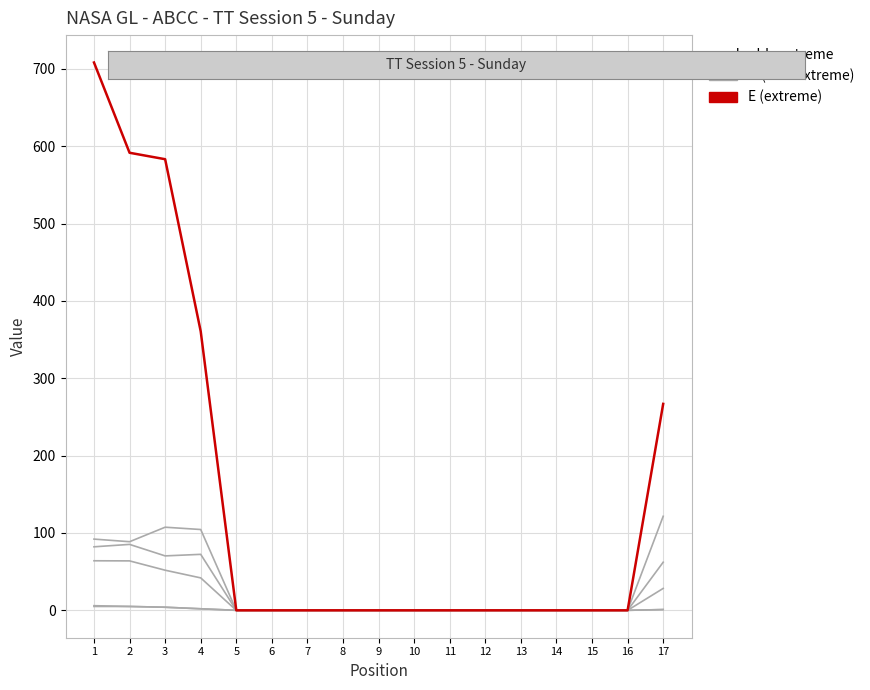

How many categories are shown in the chart?

17